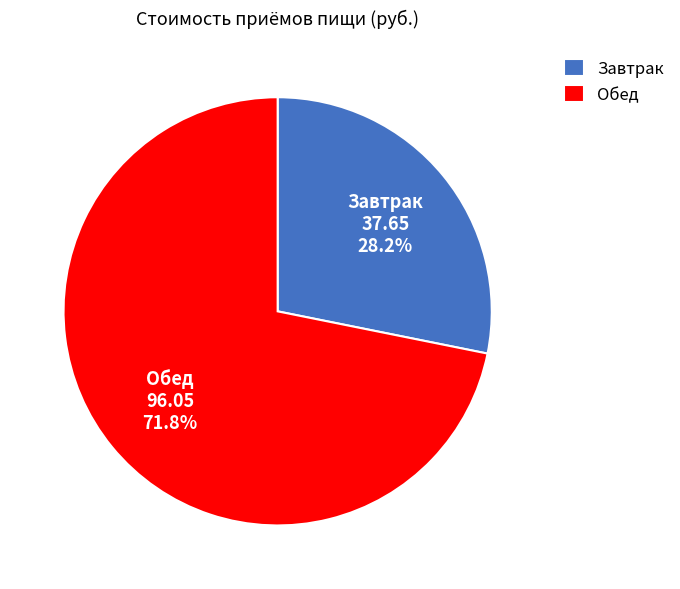

Which has a higher value, Завтрак or Обед?

Обед